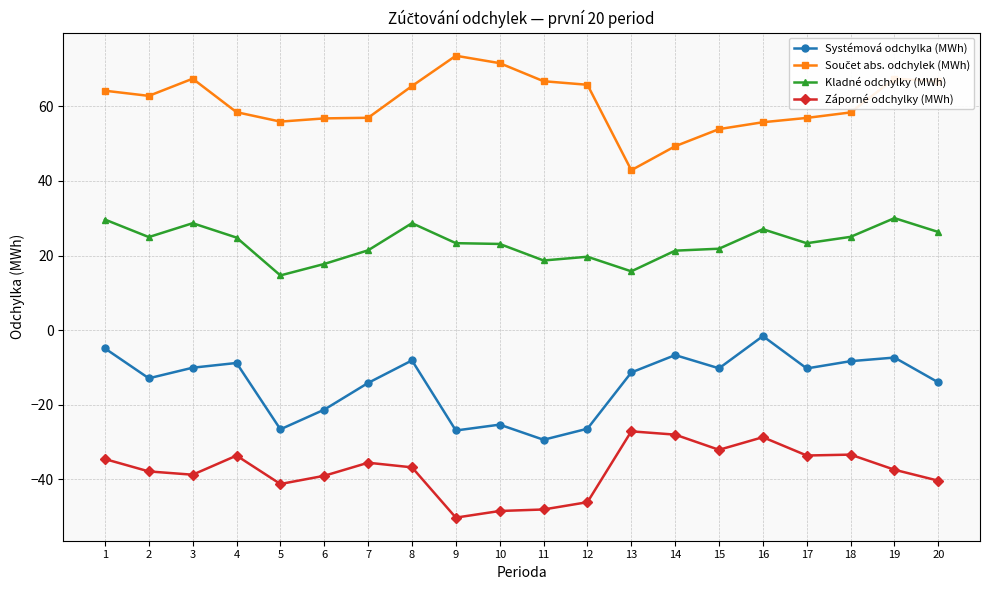

What is the value of the Systémová odchylka (MWh) point at the 19th from the left?

-7.3